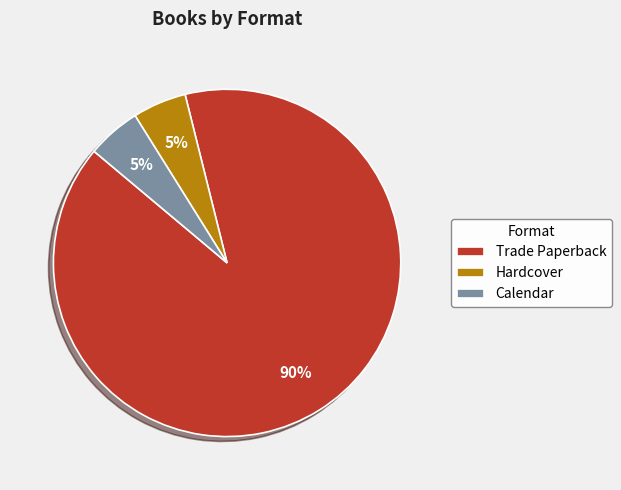

Is it true that Hardcover is 5% of the pie?

True